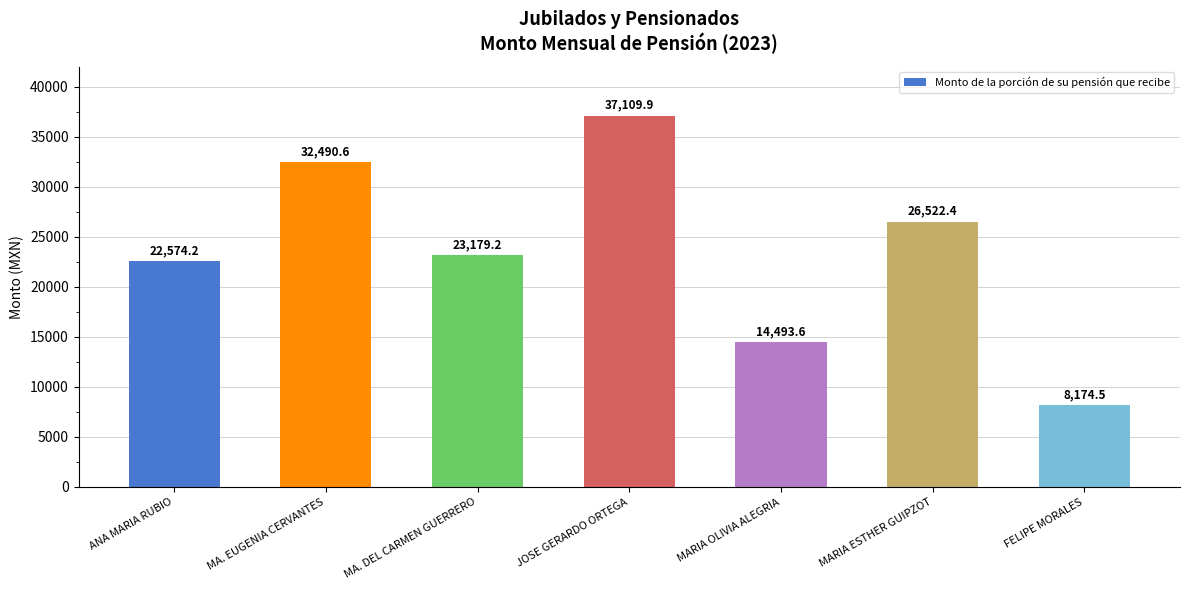

What value does the data have at FELIPE MORALES?

8174.5